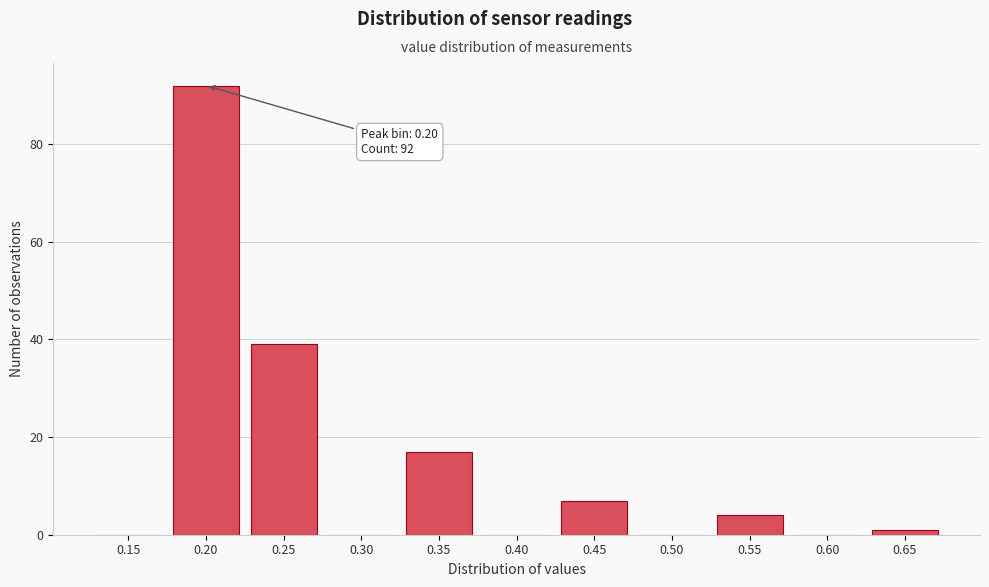

Reading left to right, list all the values displayed in this chart.

0.15=0	0.20=92	0.25=39	0.30=0	0.35=17	0.40=0	0.45=7	0.50=0	0.55=4	0.60=0	0.65=1